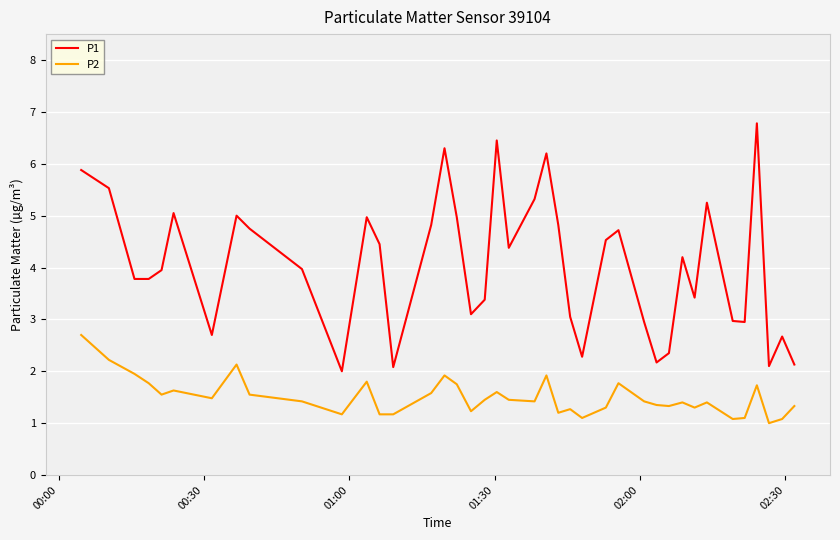

Which series has the widest spread of values?

P1